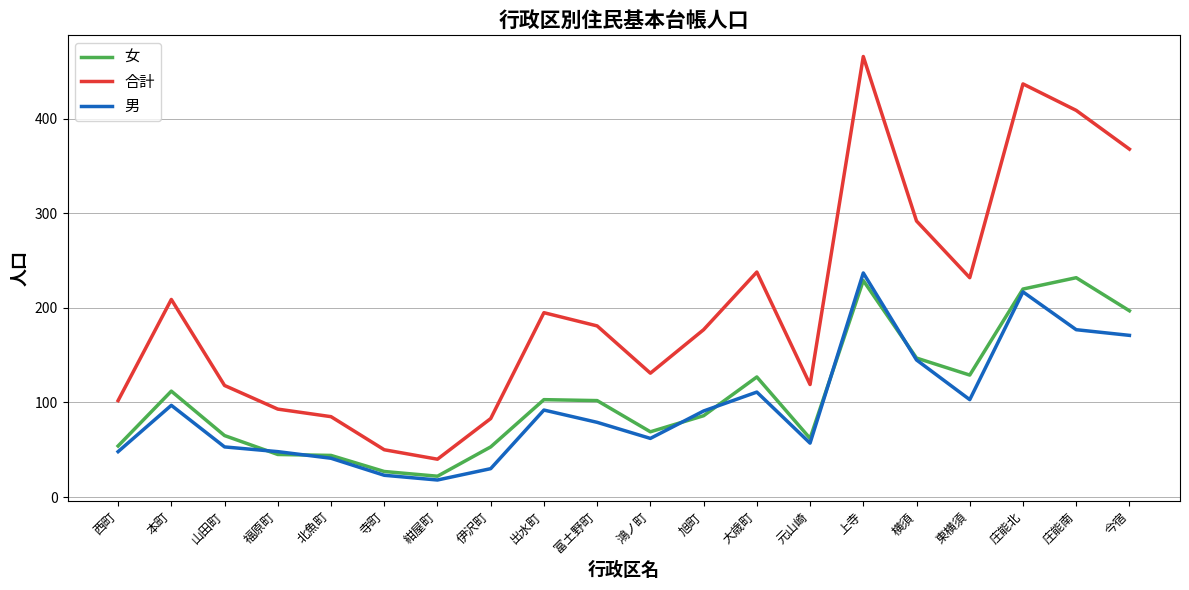

Which series changed the most between 山田町 and 紺屋町?

合計